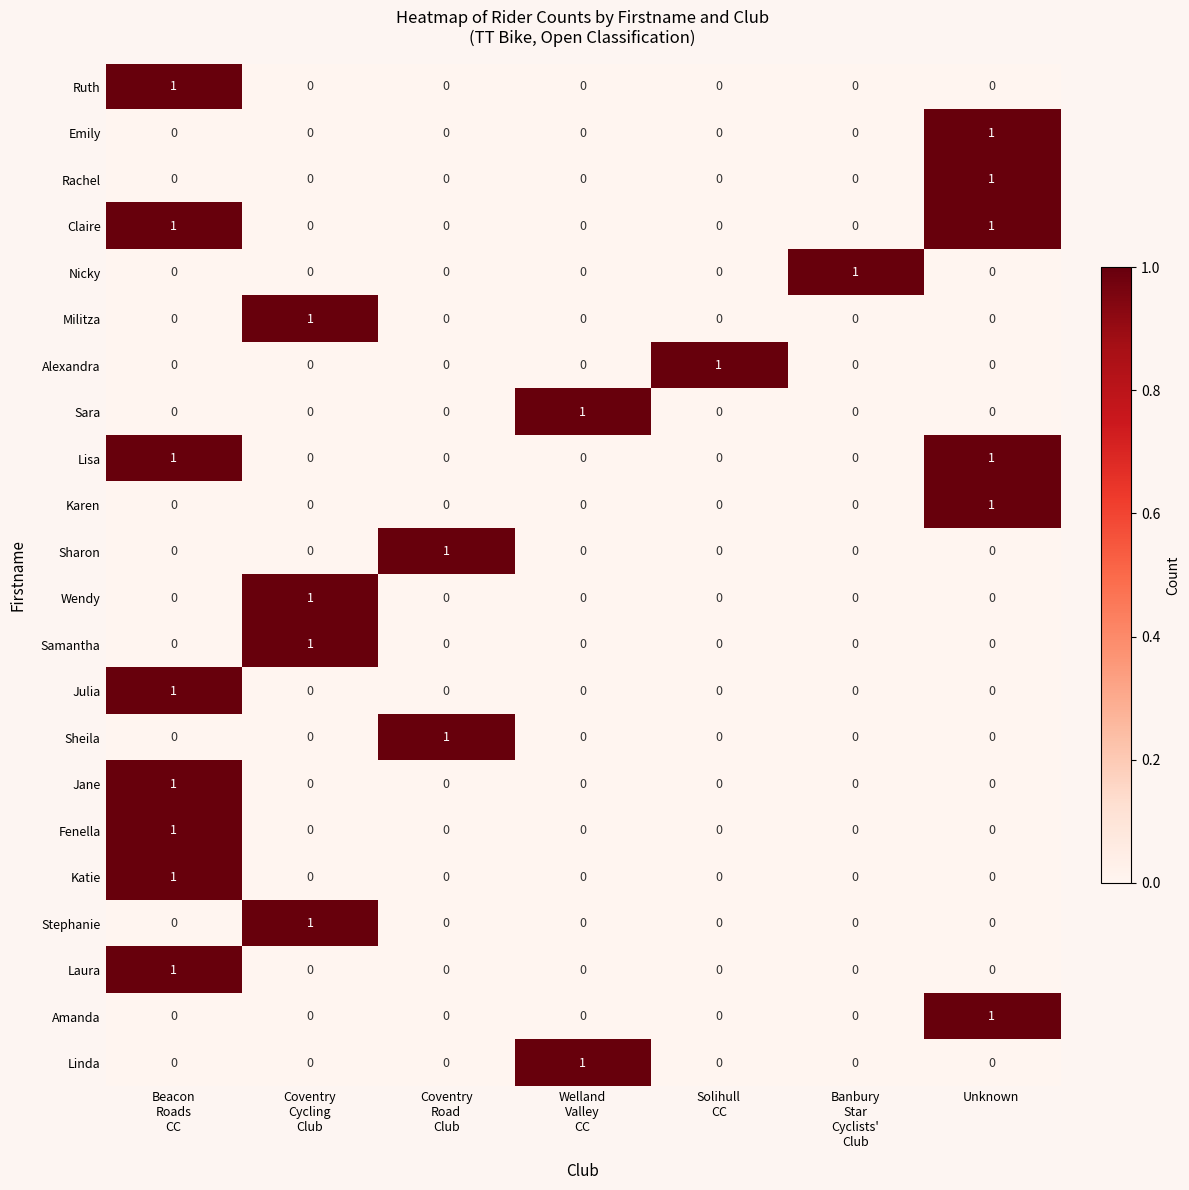

At how many categories does at least one series exceed 0?

7